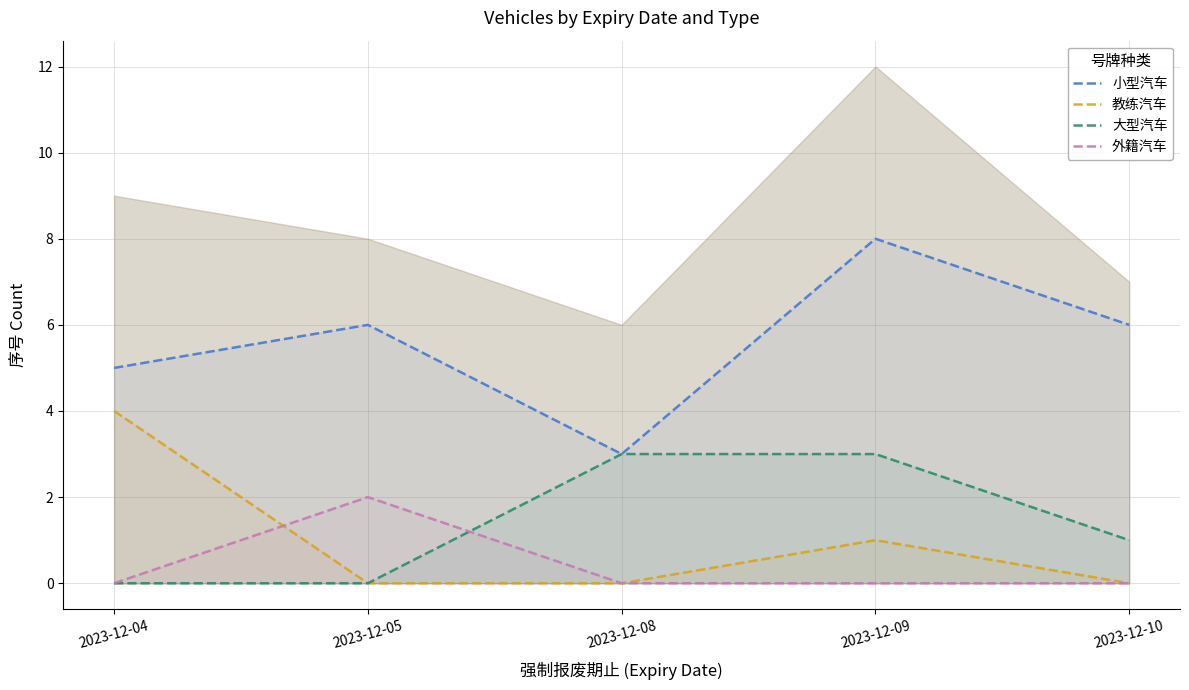

True or false: 外籍汽车 has more than 2 points higher than both neighbors.

False